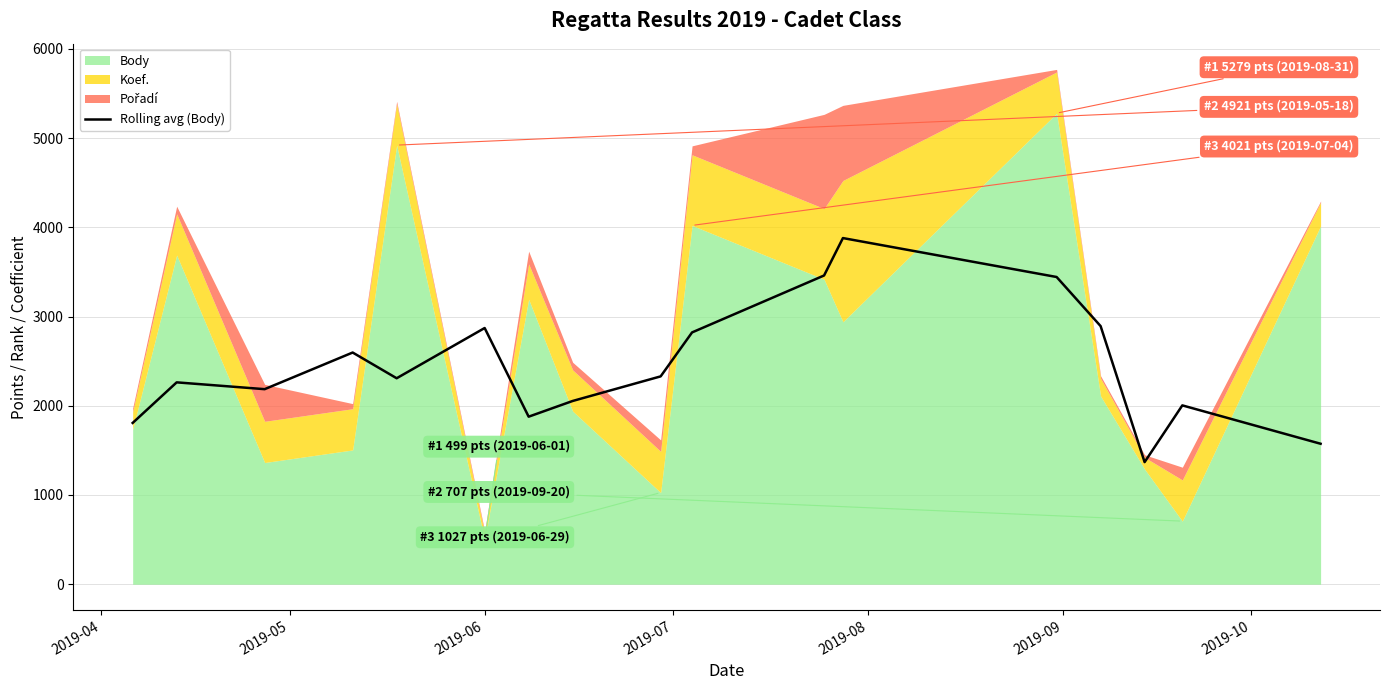

How many lines are shown in the chart?

1